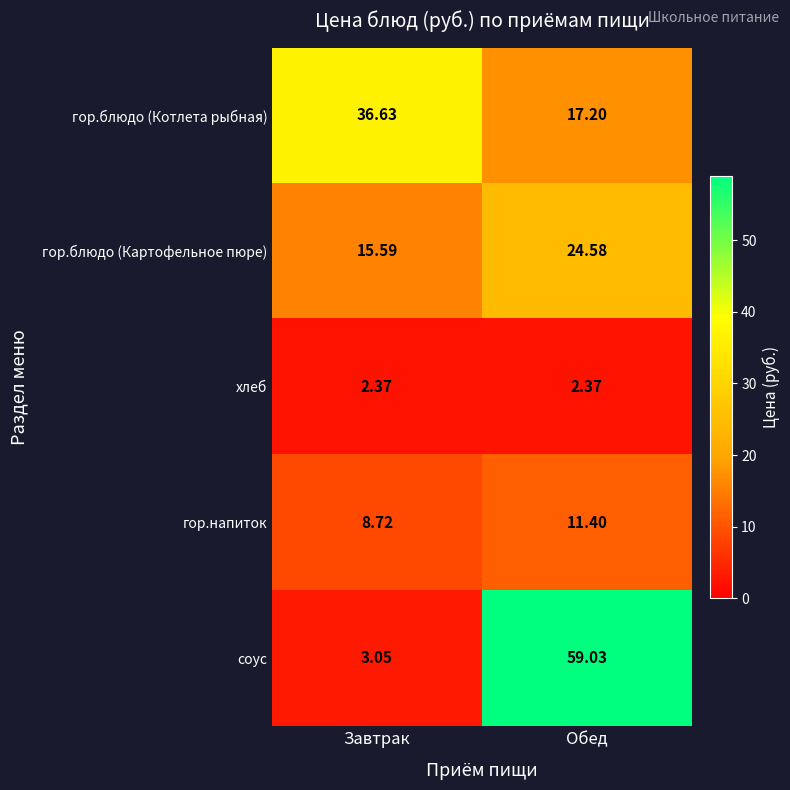

What is the spread (max minus min) of values at Завтрак?

34.3